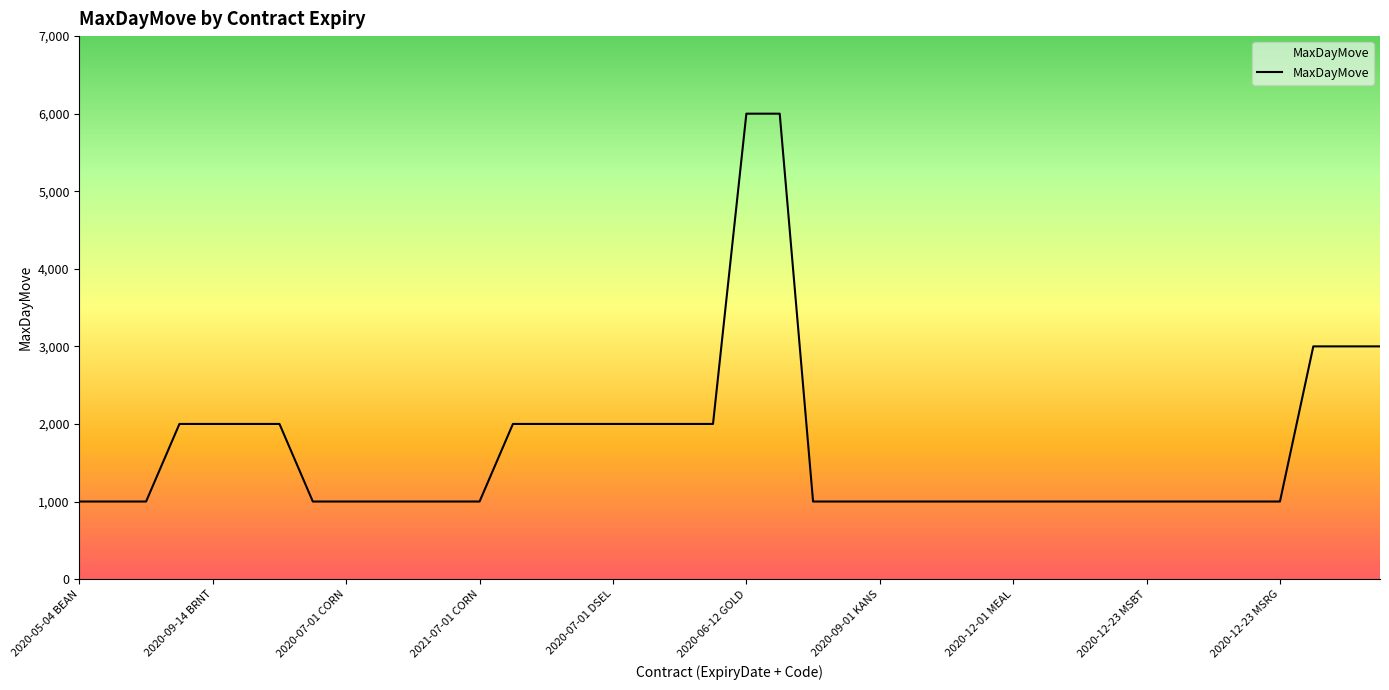

What is the value of the 18th point from the left?

2000